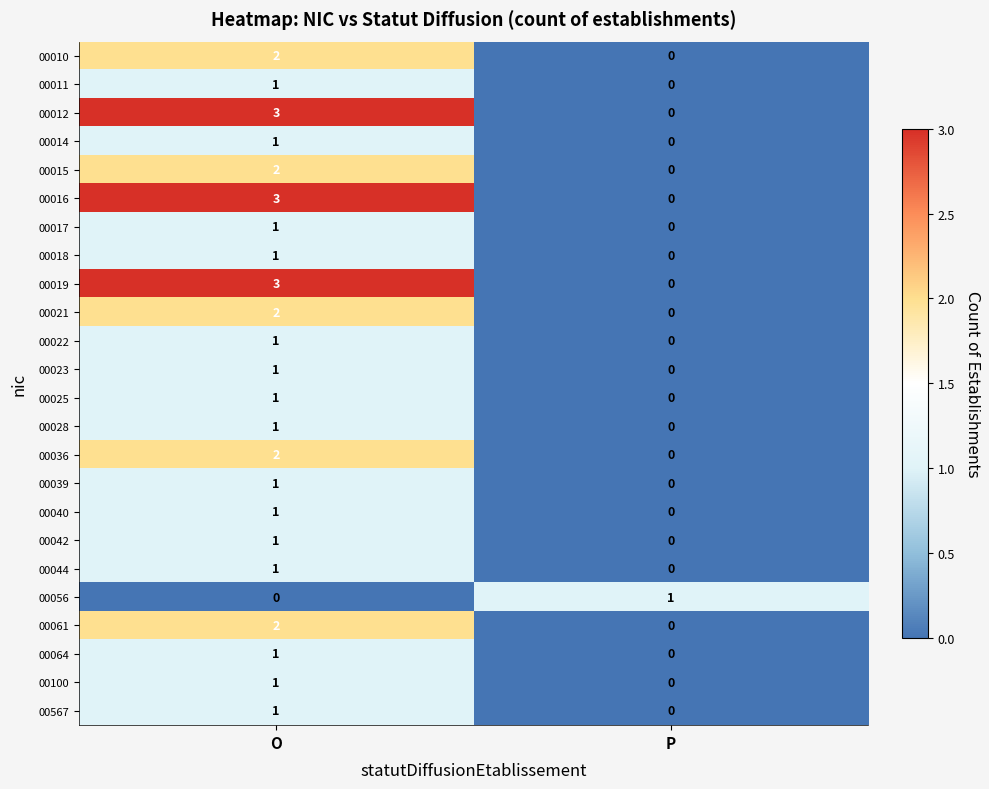

The value of 00018 at O is 1. True or false?

True